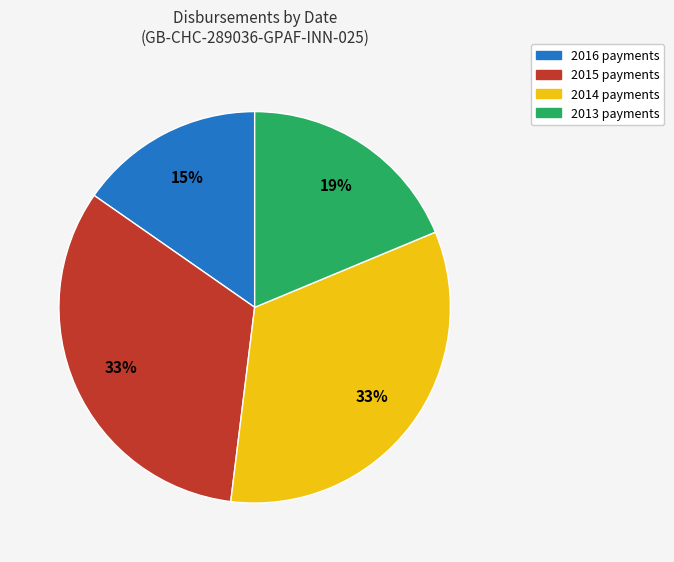

Is it true that 2015 payments is 33% of the pie?

True